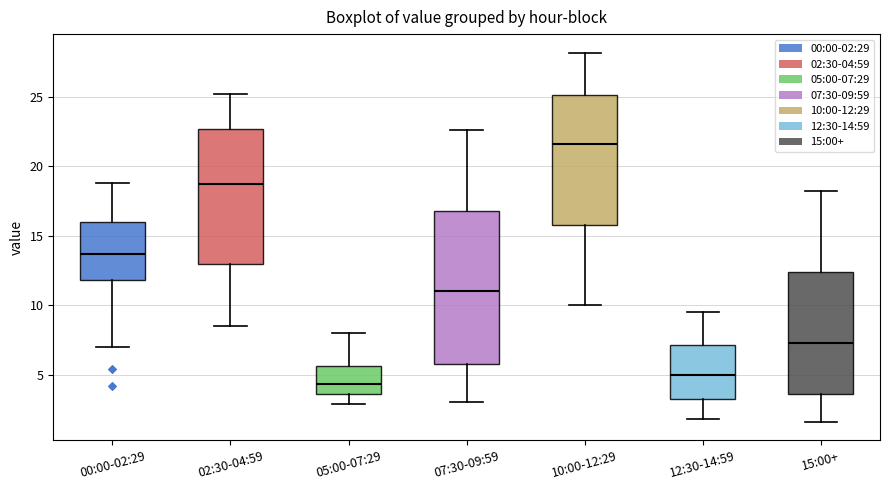

Which box has the highest median line?

10:00-12:29